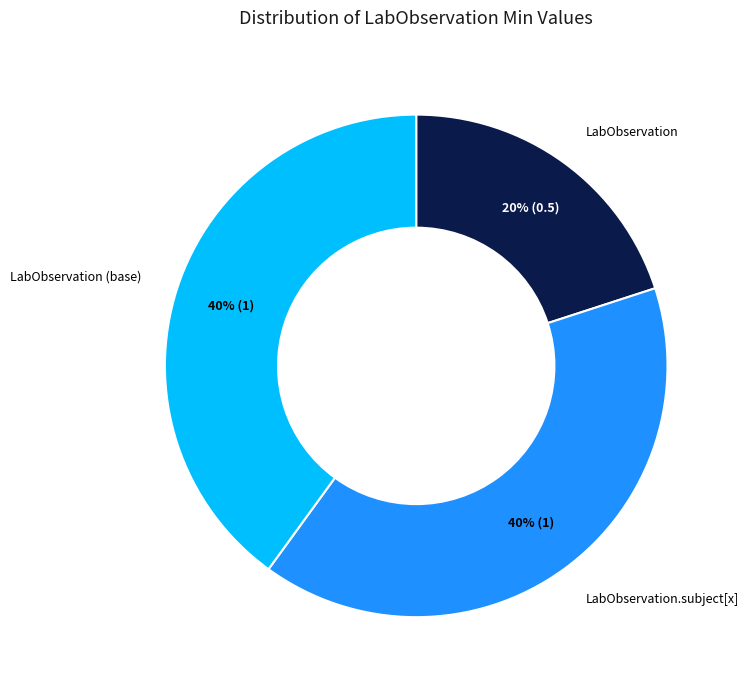

Do LabObservation and LabObservation.subject[x] together represent more than half of the pie?

Yes